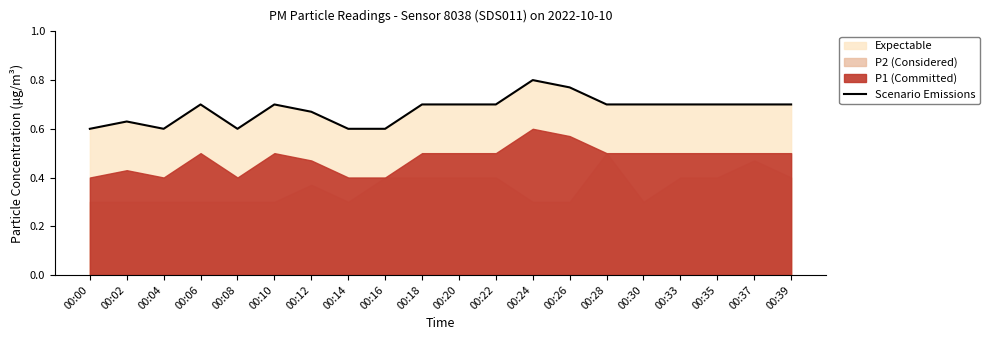

At which category does the data reach its first local peak?

00:02